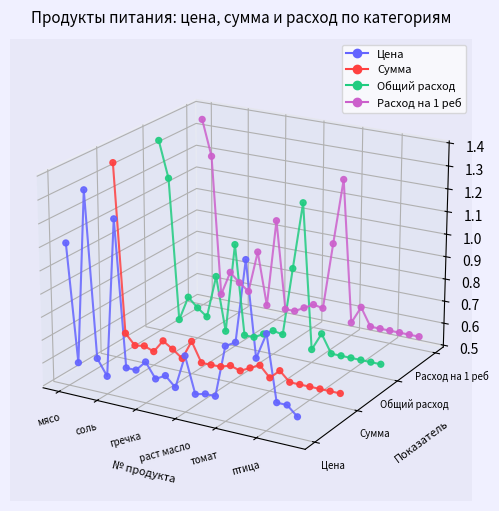

Which series has the largest total across all categories?

Расход на 1 реб